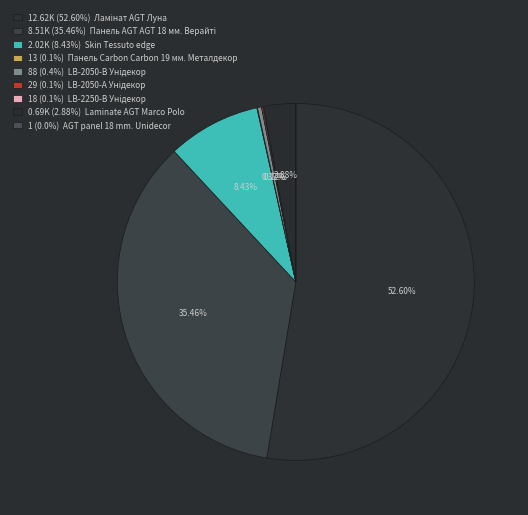

What is the largest slice in the pie chart?

Ламінат AGT Луна